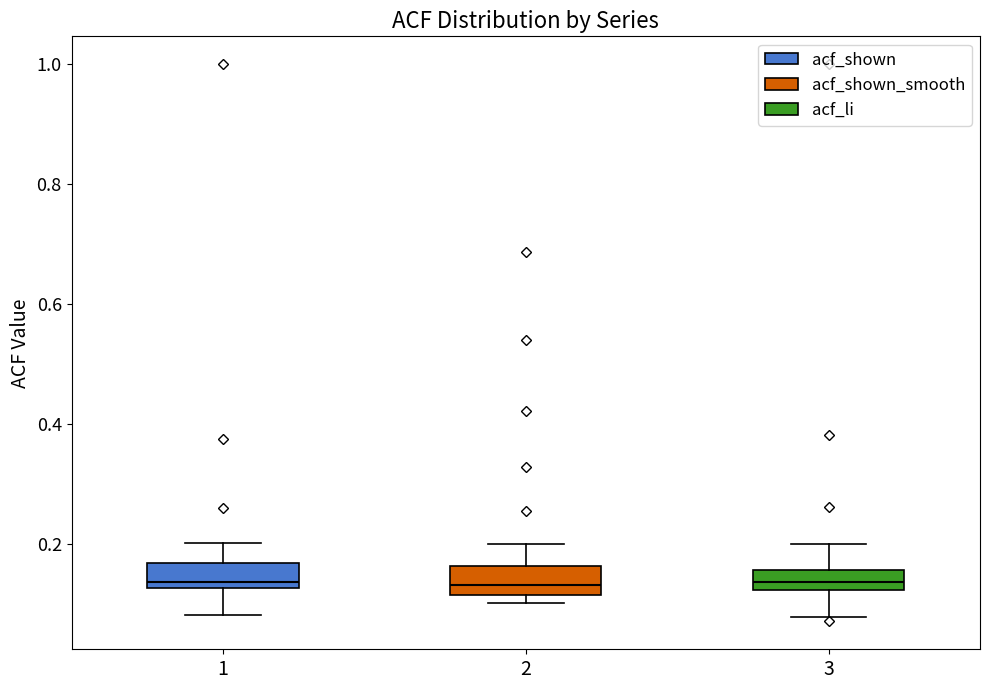

Reading left to right, read every box against the y-axis: the position of its median line, the range the box covers, and the ends of its whiskers. The values are not printed on the chart, so give them approximately, as read against the axis.

1: median 0.14, box 0.12 to 0.16, whiskers 0.08 to 0.20
2: median 0.14, box 0.12 to 0.16, whiskers 0.10 to 0.20
3: median 0.14, box 0.12 to 0.16, whiskers 0.08 to 0.20